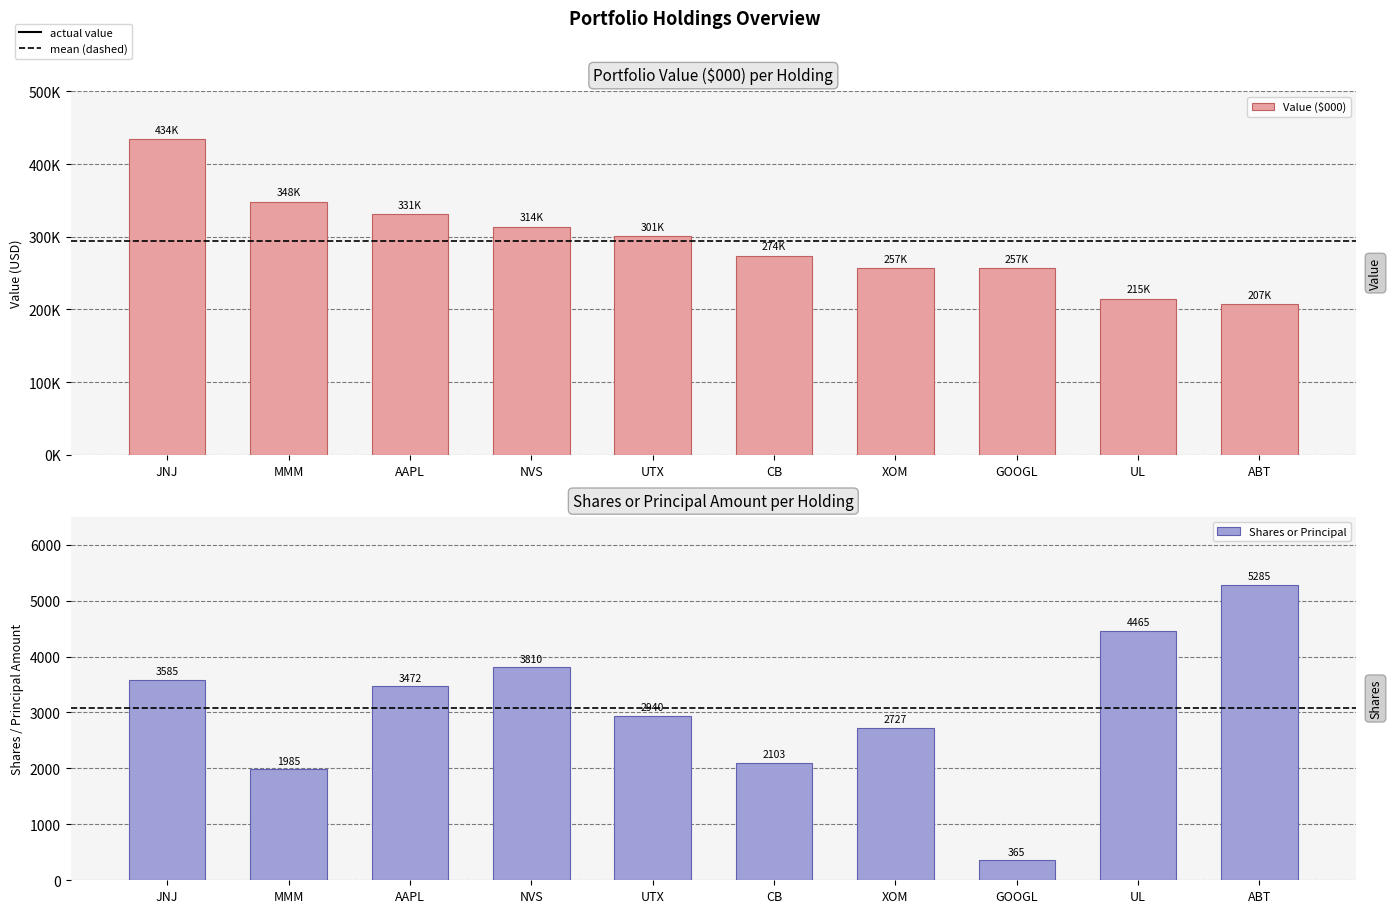

What is the value of the Shares or Principal bar at the 1st from the left?

3585